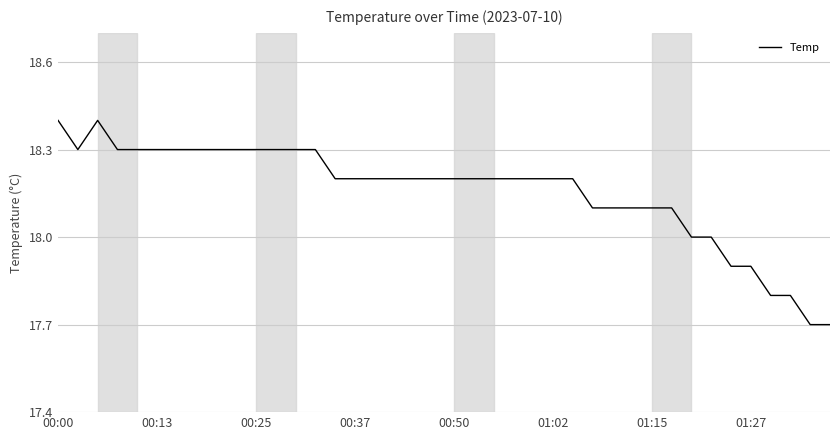

What is the difference between the maximum and minimum values?

0.7